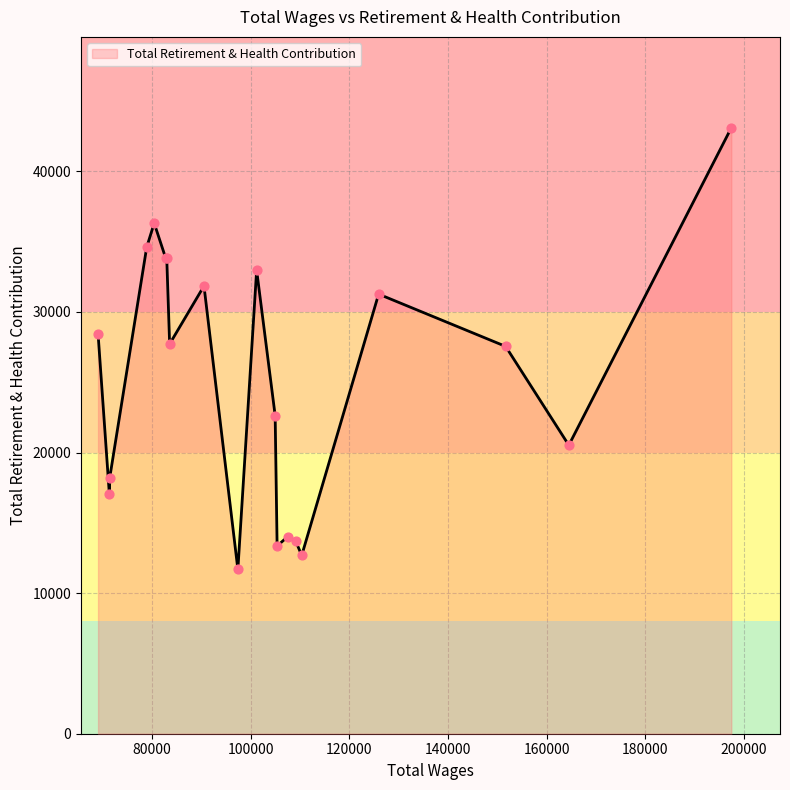

What is the minimum value shown in the chart?

11684